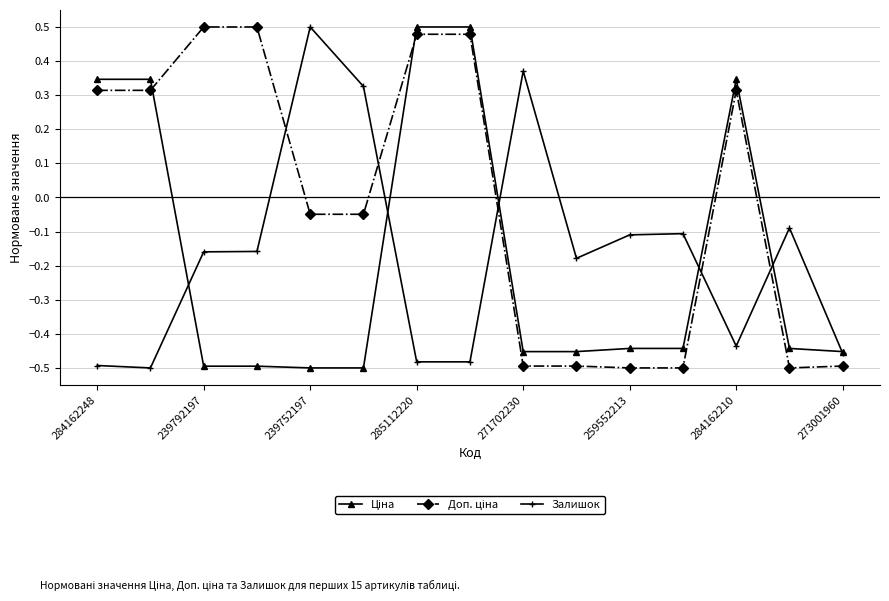

At how many categories does at least one series exceed 0?

10